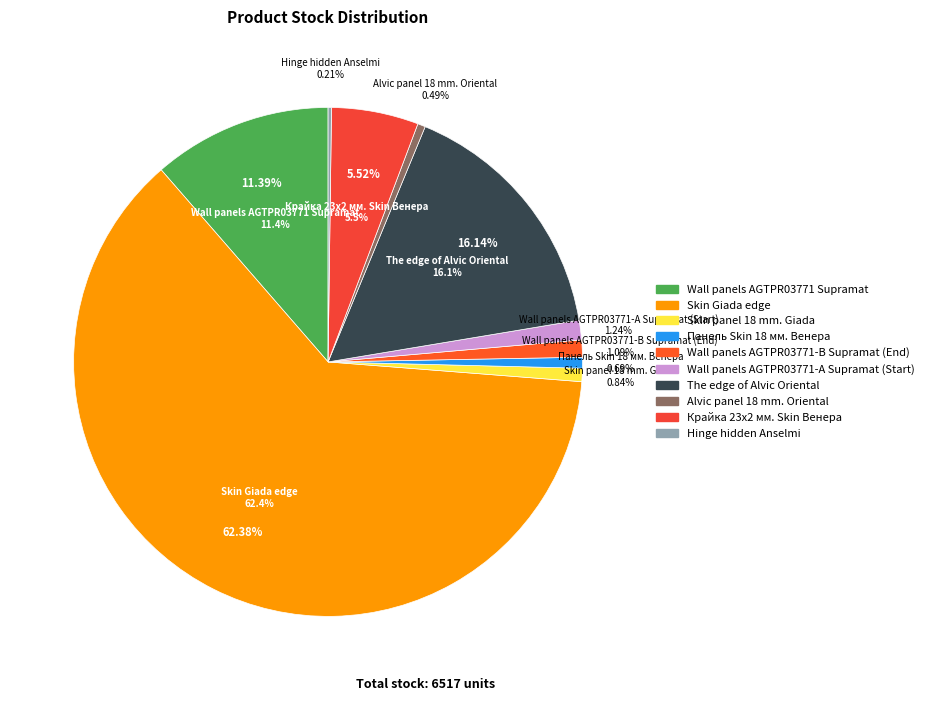

How much of the chart is everything except The edge of Alvic Oriental?

83.9%